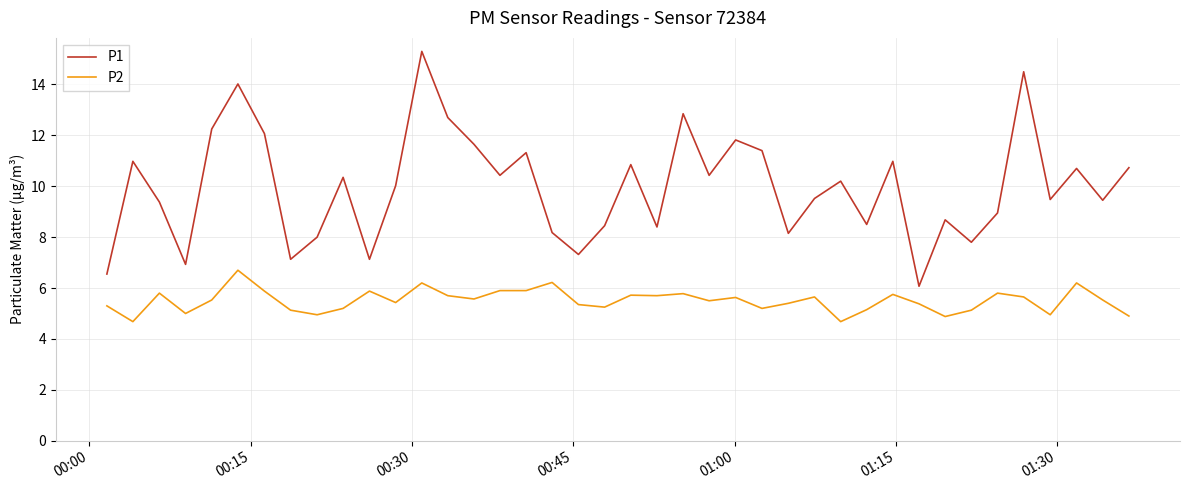

Which series has the widest spread of values?

P1